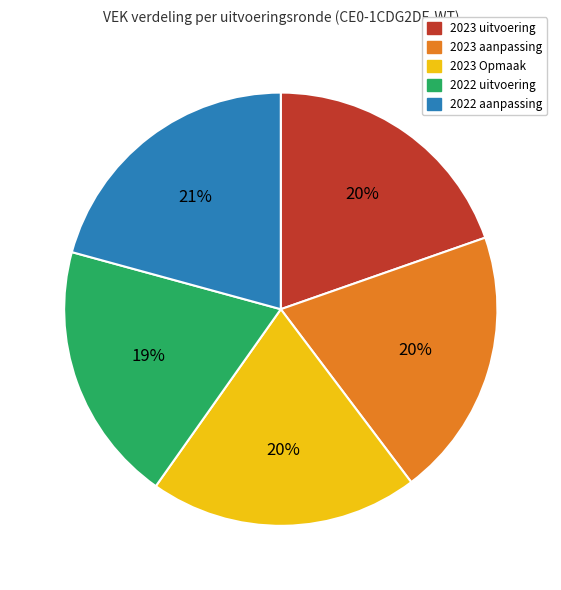

Is there any slice that represents more than half of the pie?

No